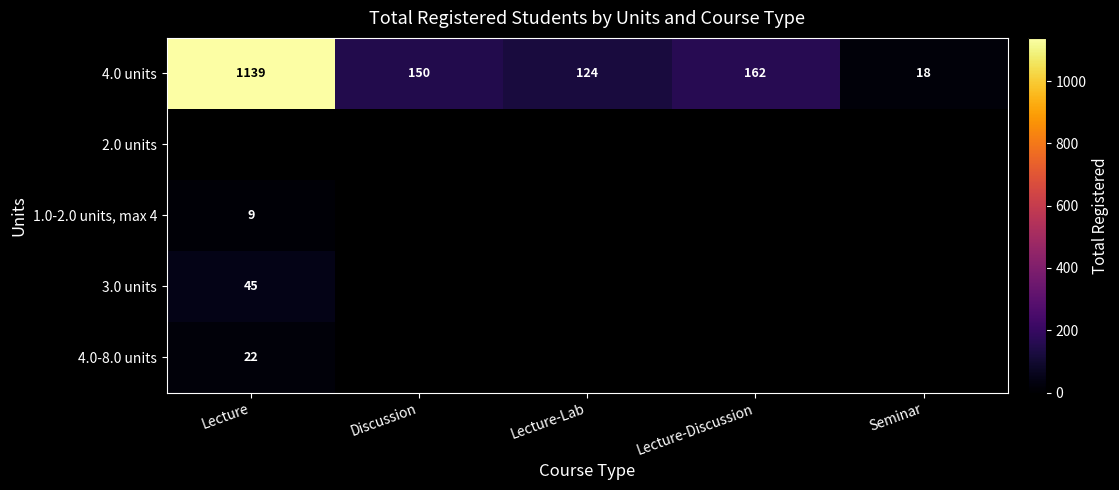

What is the approximate value of 4.0 units at Discussion, to the nearest 50?

150